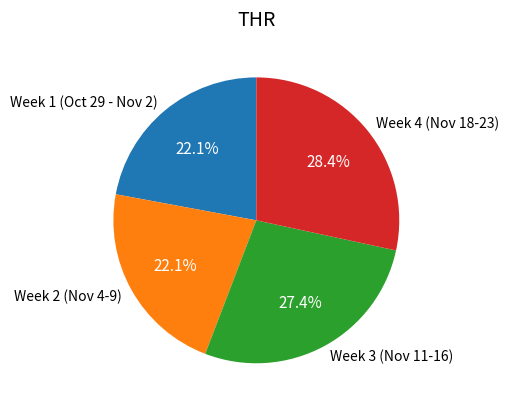

What percentage is NOT represented by Week 1 (Oct 29 - Nov 2)?

77.9%